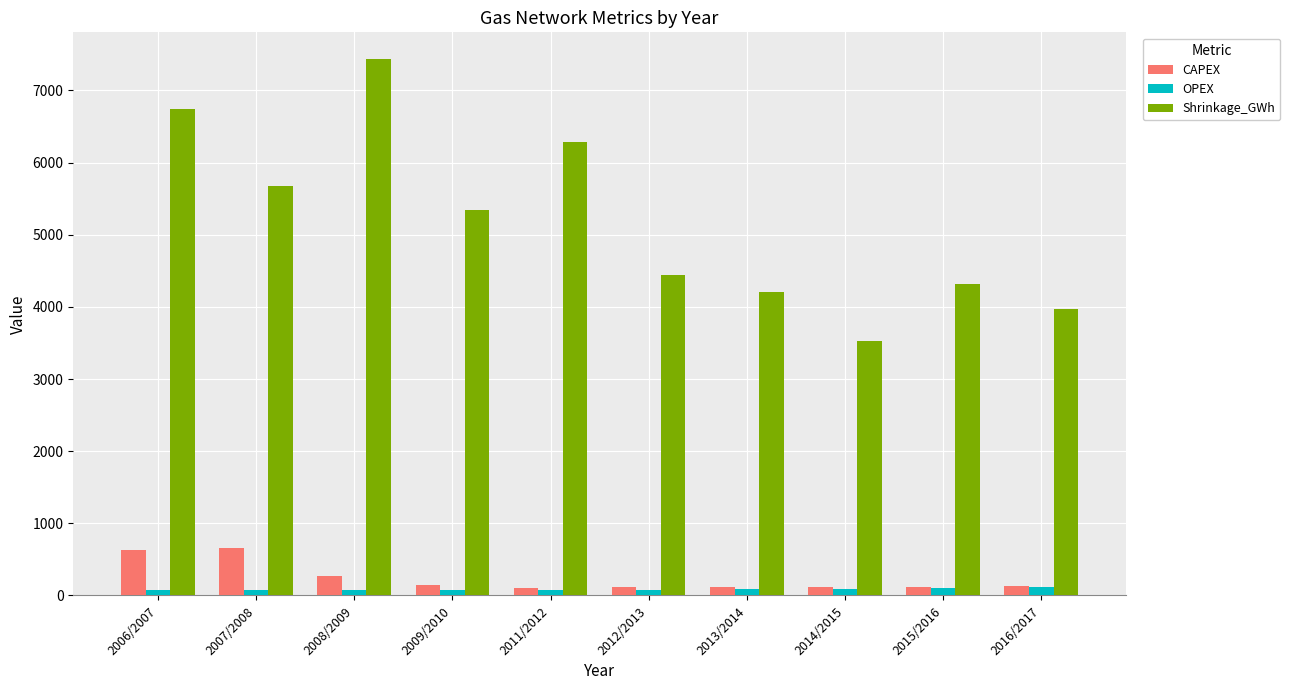

Which series has the largest total across all categories?

Shrinkage_GWh